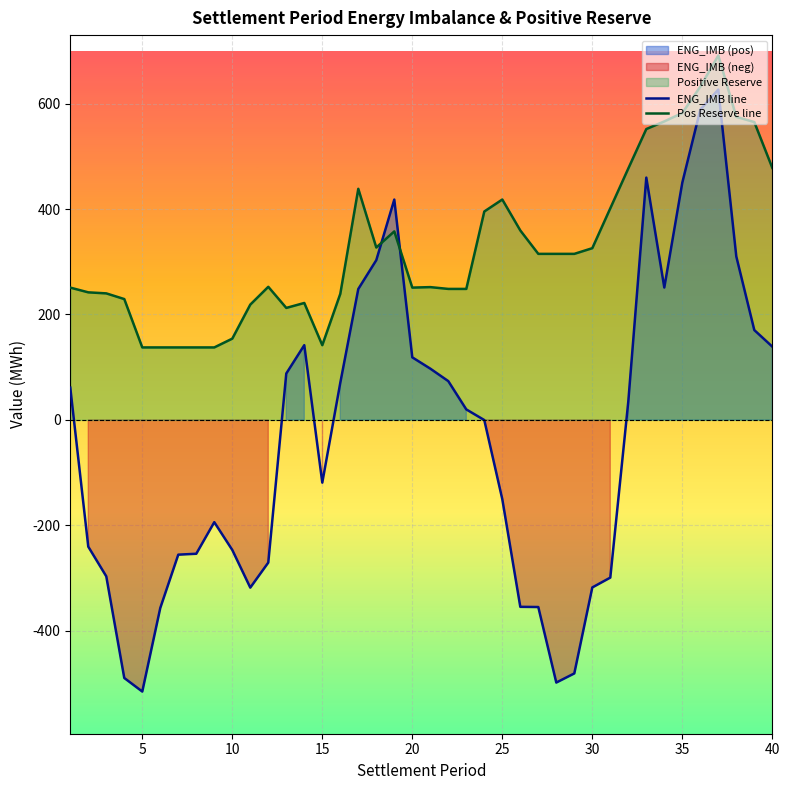

What is the highest value of the ENG_IMB line series?

626.7